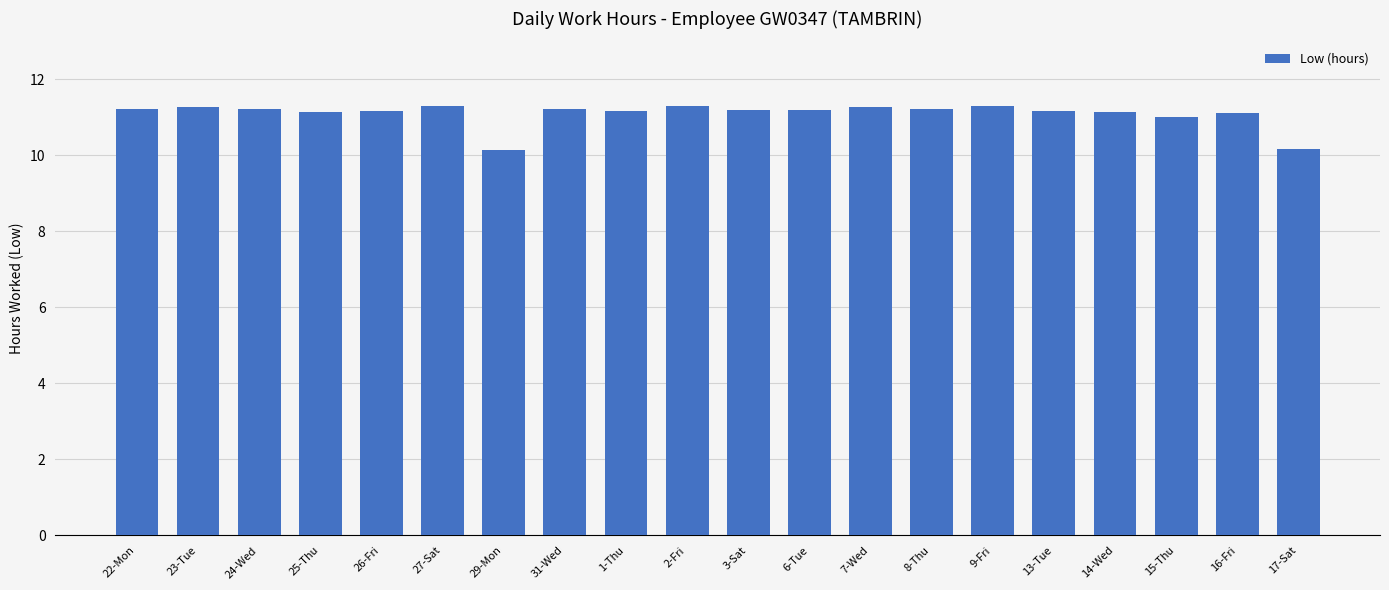

Are the bars horizontal?

No